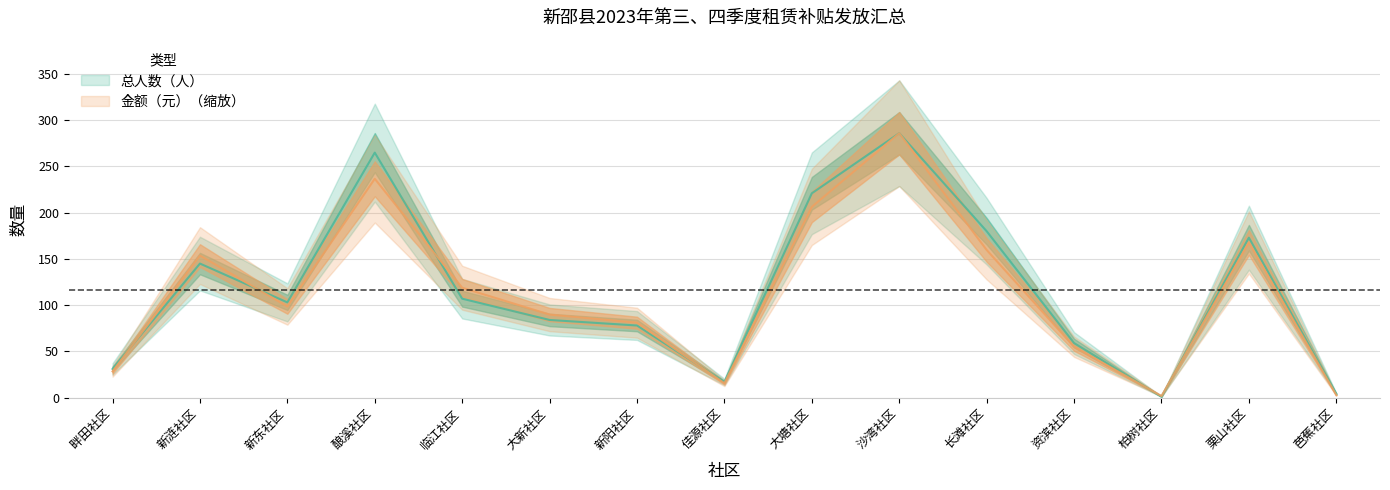

How many data points does each series have?

15